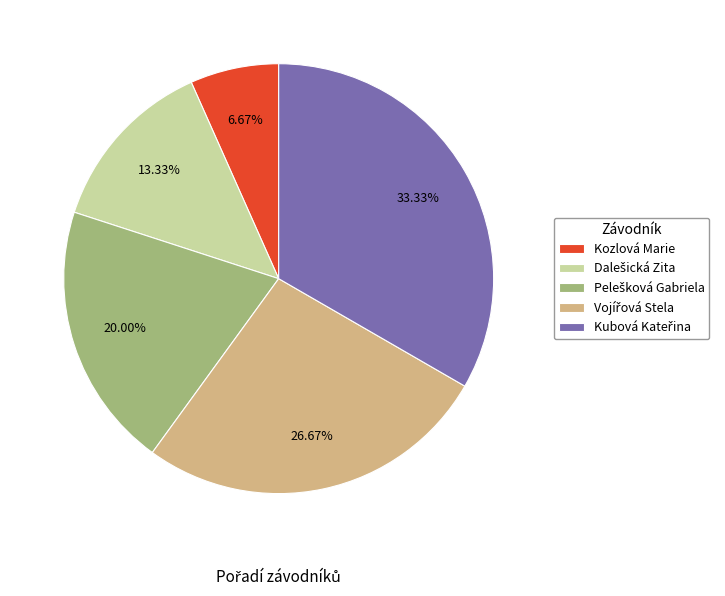

Is there any slice that represents more than half of the pie?

No